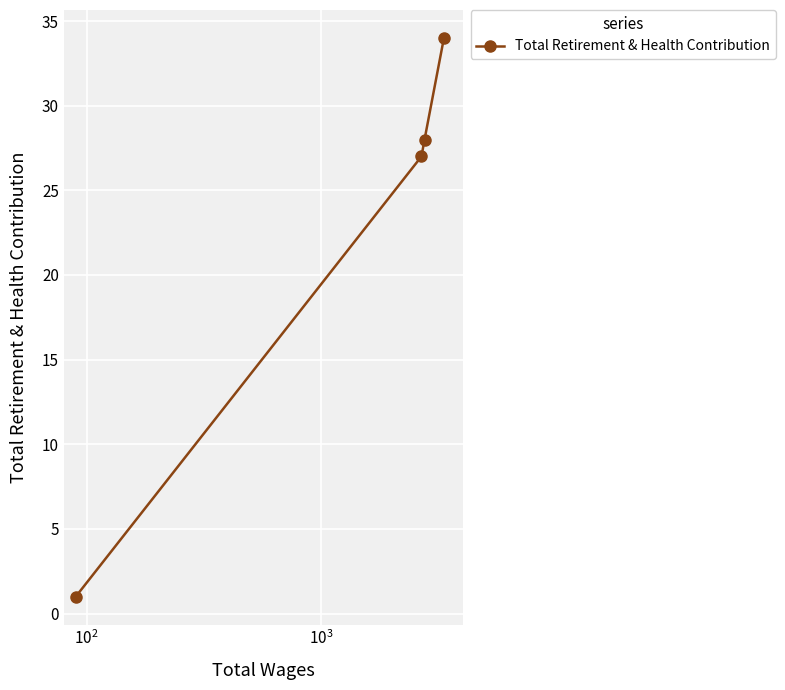

True or false: there are more than 2 points higher than both neighbors.

False